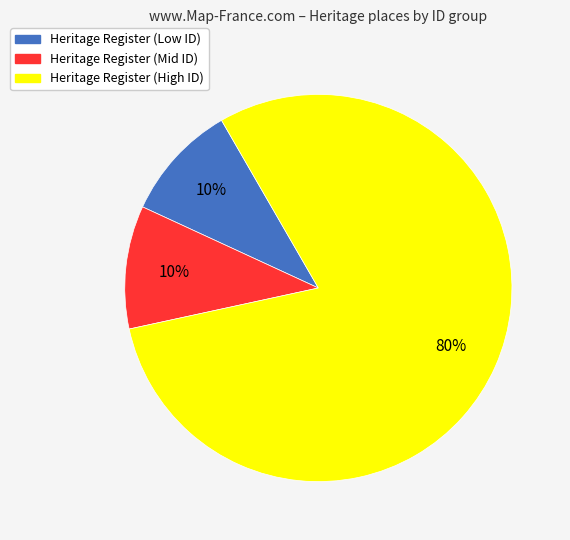

To the nearest percent, what is the difference between the largest and smallest slice percentages?

70%